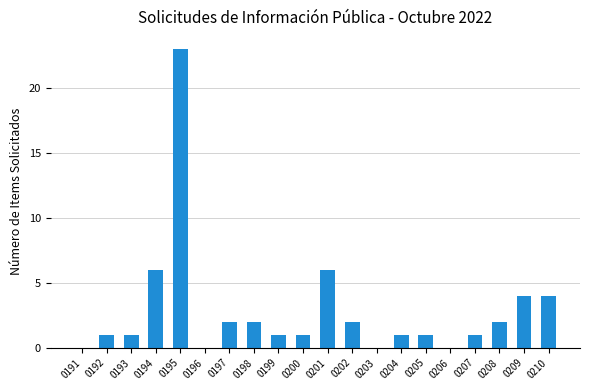

How many categories are shown in the chart?

20